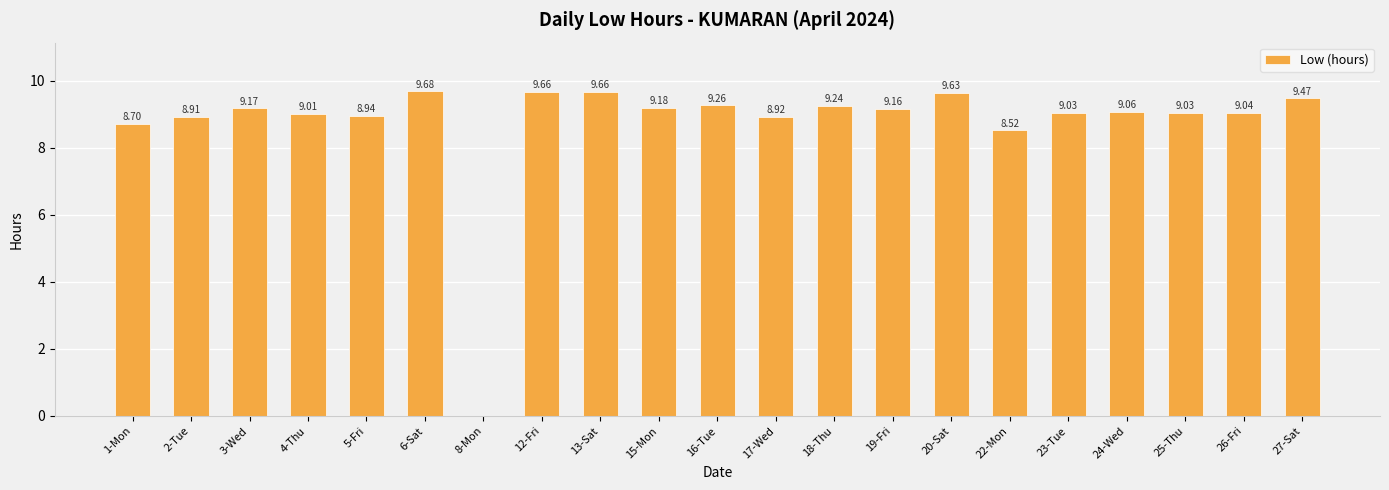

How many positive values are there?

20